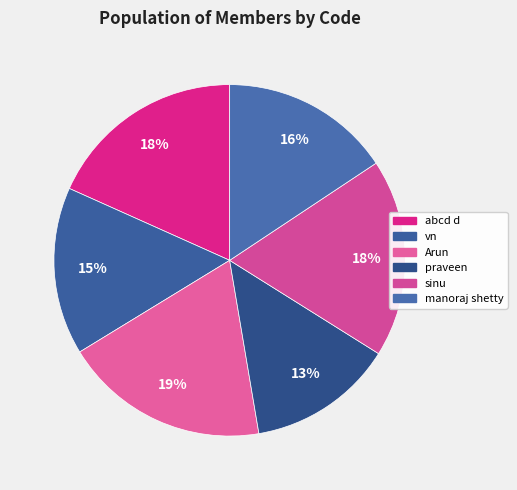

Is there a majority slice in this chart?

No